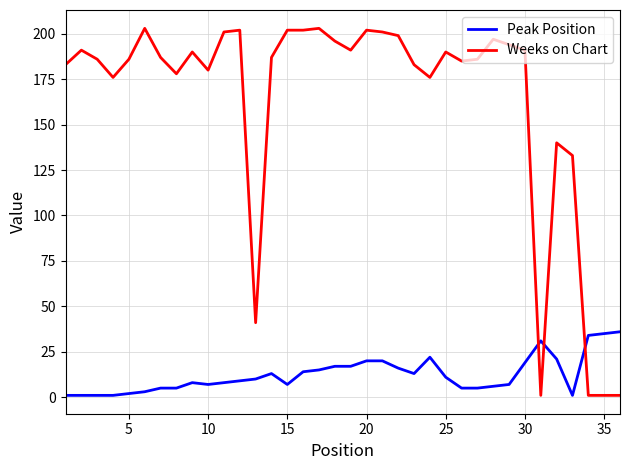

Which series has the largest range (max minus min)?

Weeks on Chart